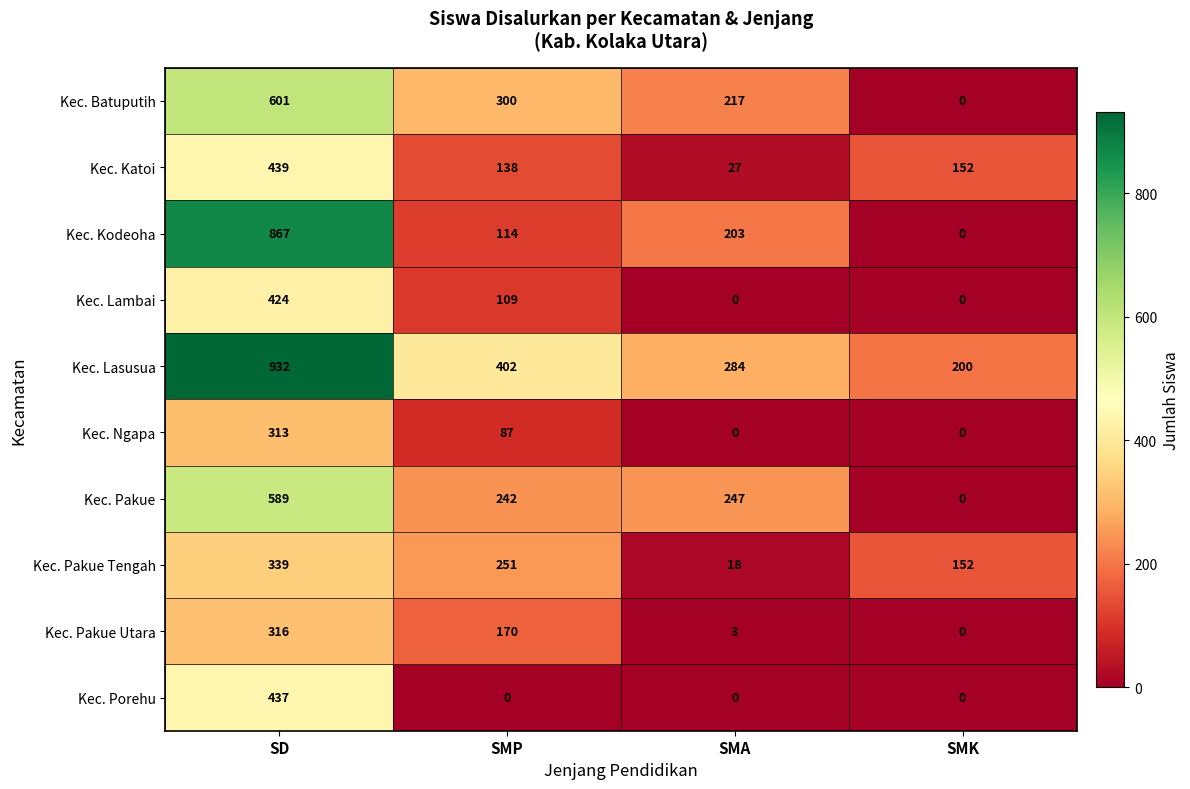

What value does the Kec. Pakue Utara series have at SMP?

170